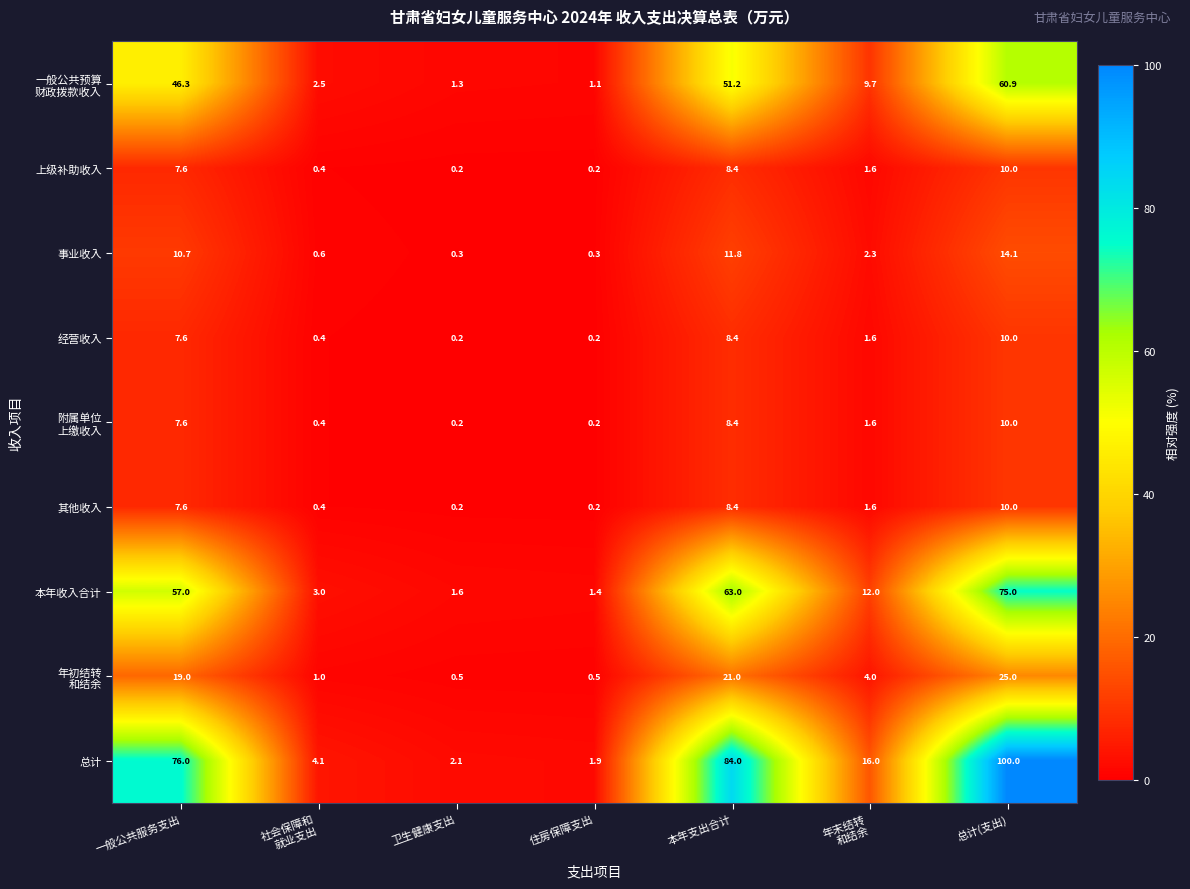

What is the difference between the highest and lowest values at 本年支出合计?

75.6